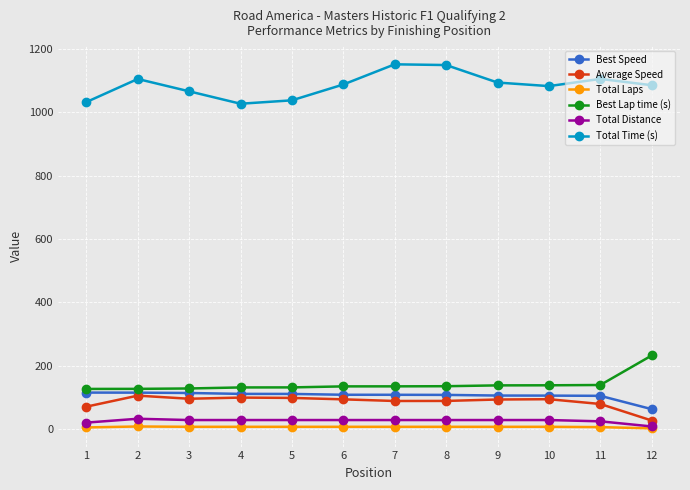

What is the lowest value of the Average Speed series?

26.8